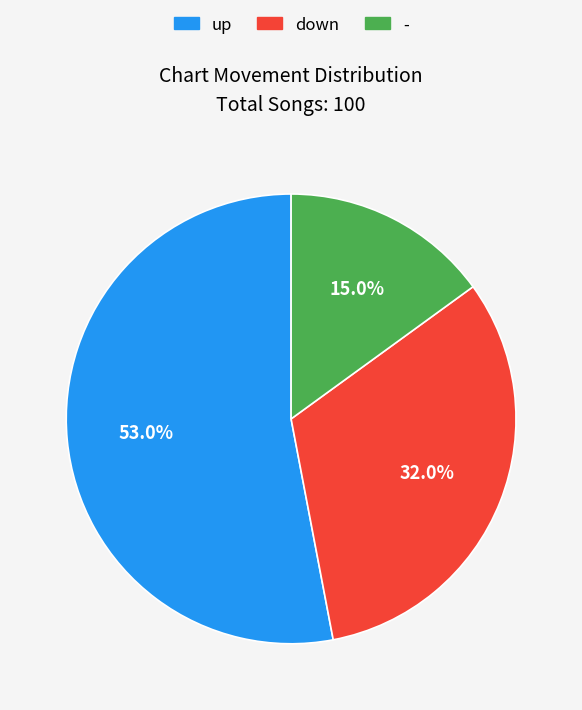

Which category accounts for the majority?

up